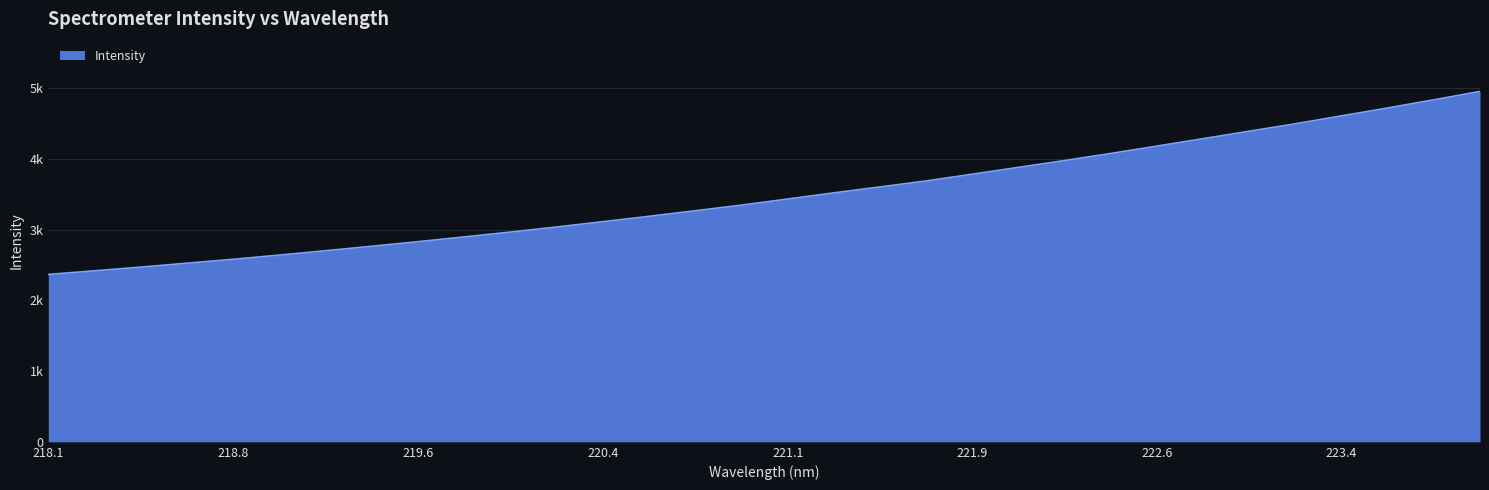

Does the chart have visible grid lines?

Yes